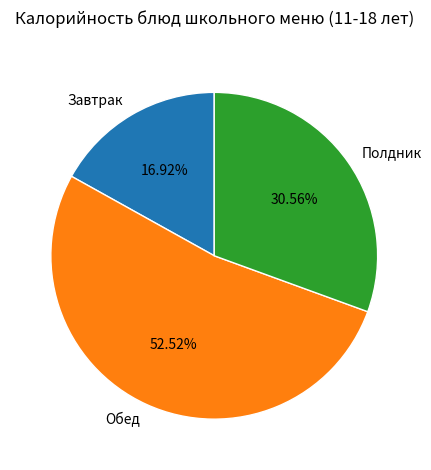

How many slices are in this pie chart?

3